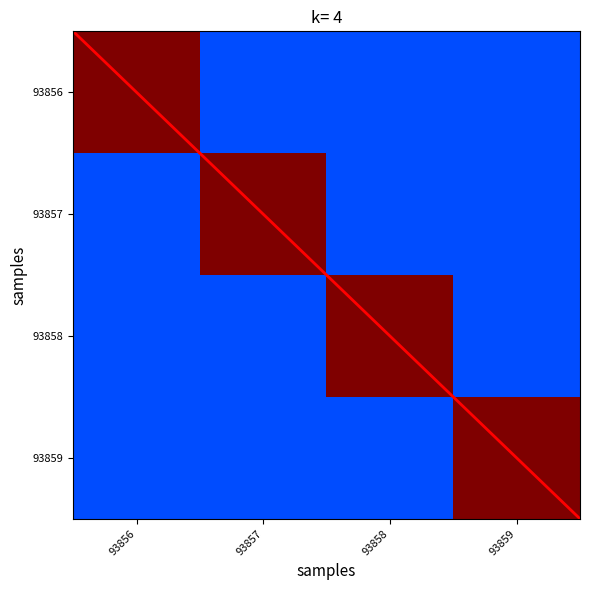

Reading left to right, extract all data points from this chart.

93856: 93856=1.0	93857=0.2	93858=0.2	93859=0.2
93857: 93856=0.2	93857=1.0	93858=0.2	93859=0.2
93858: 93856=0.2	93857=0.2	93858=1.0	93859=0.2
93859: 93856=0.2	93857=0.2	93858=0.2	93859=1.0